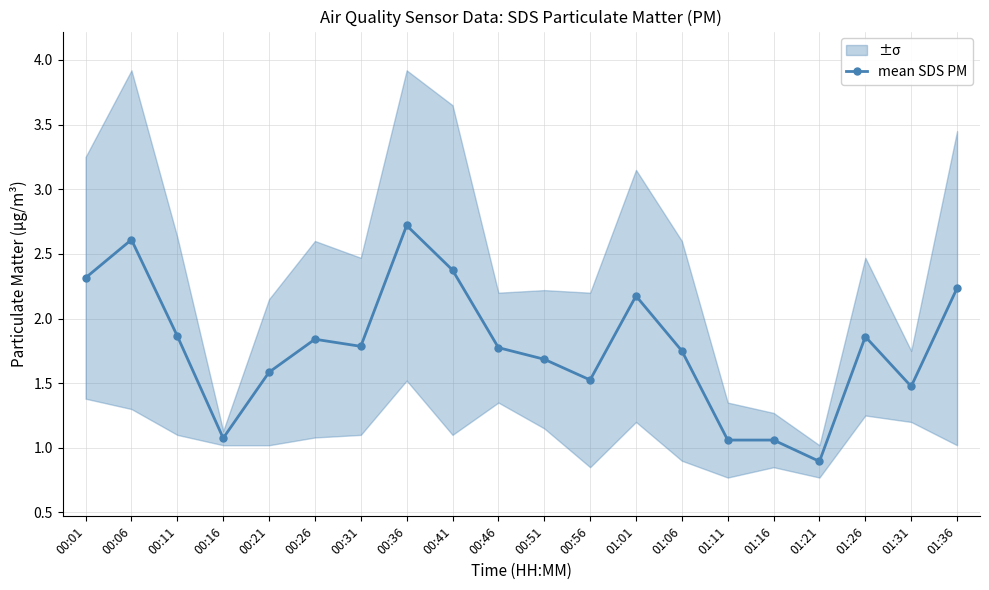

Rank the categories by value from highest to lowest.

00:36, 00:06, 00:41, 00:01, 01:36, 01:01, 00:11, 01:26, 00:26, 00:31, 00:46, 01:06, 00:51, 00:21, 00:56, 01:31, 00:16, 01:11, 01:16, 01:21